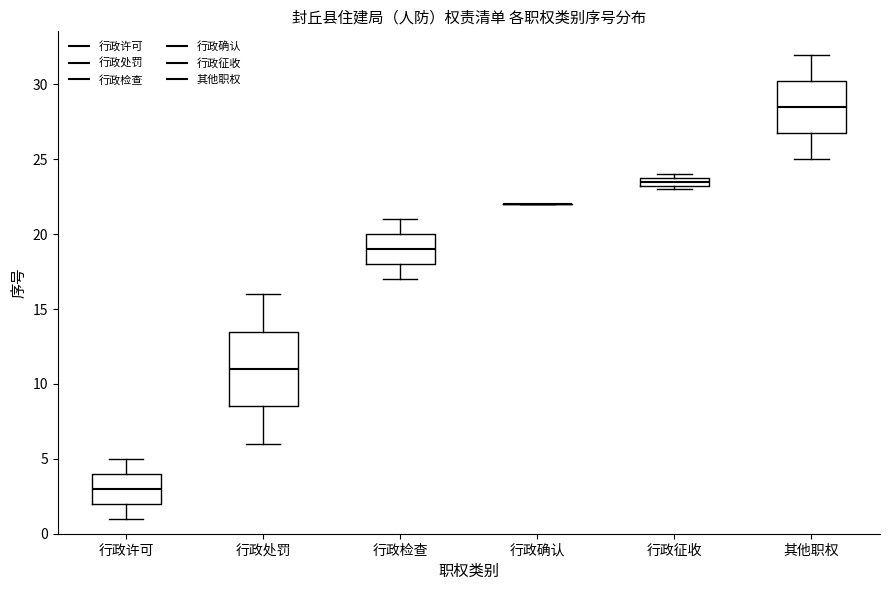

Which box is the tallest, from its lower edge to its upper edge?

行政处罚